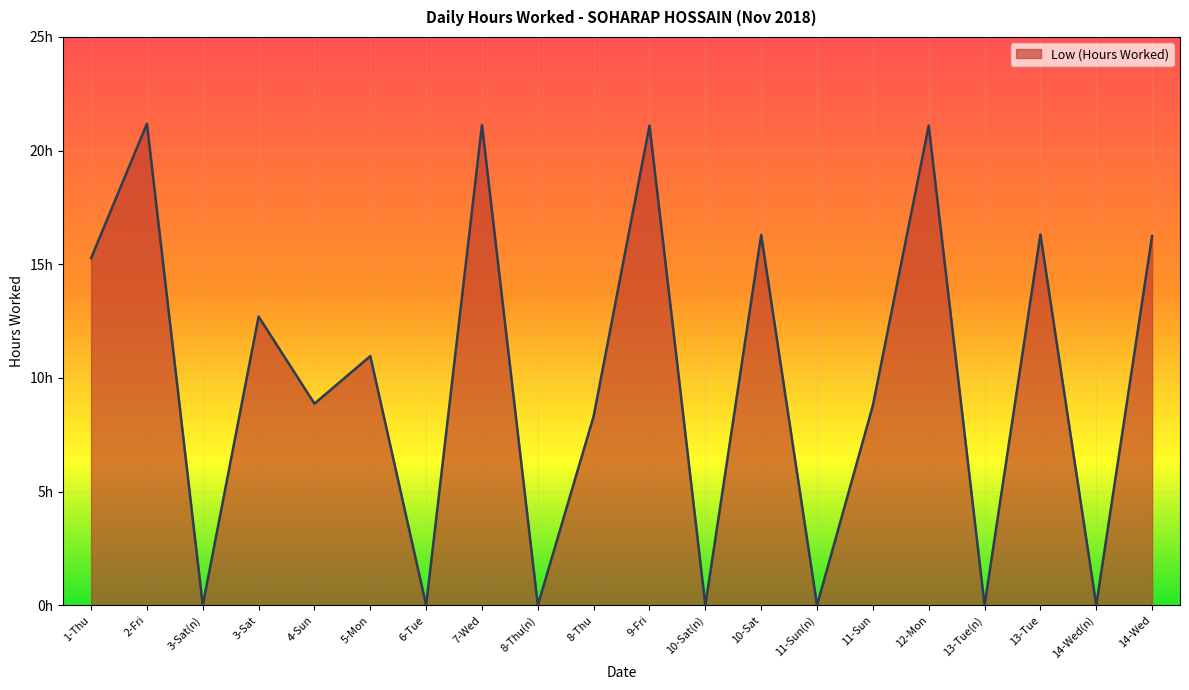

What is the label of the 6th point from the right?

11-Sun